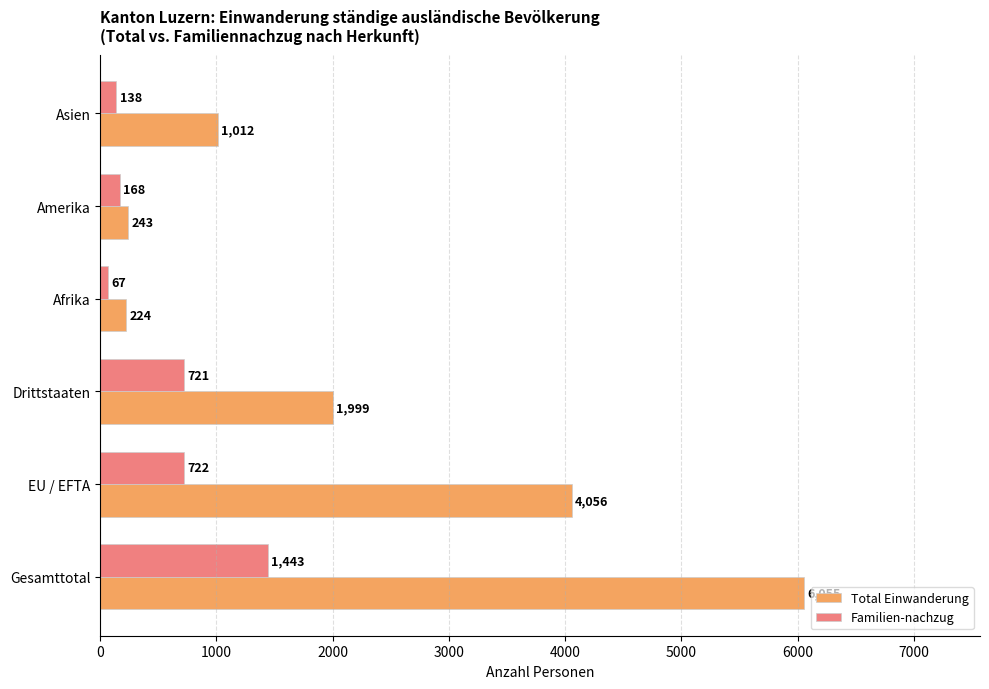

Rank the categories by Total Einwanderung value from highest to lowest.

Gesamttotal, EU / EFTA, Drittstaaten, Asien, Amerika, Afrika